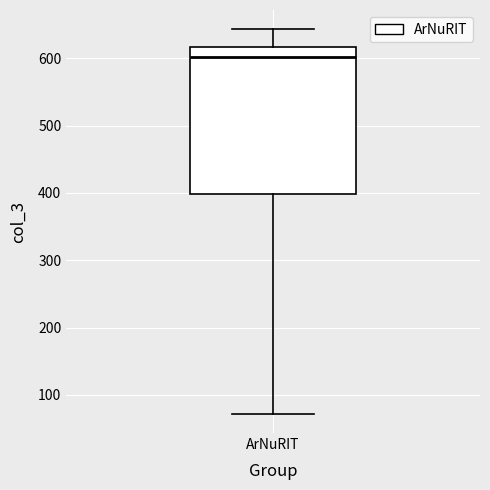

Read this box plot against the y-axis: the position of the median line, the range covered by the box, and the ends of both whiskers. The values are not printed on the chart, so give them approximately, as read against the axis.

median 600, box 400 to 620, whiskers 70 to 640